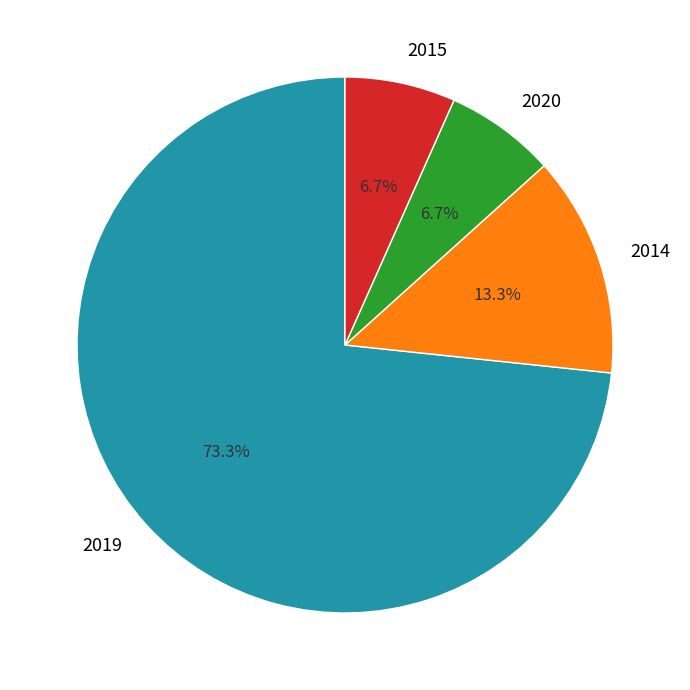

Which category has the biggest portion of the pie?

2019